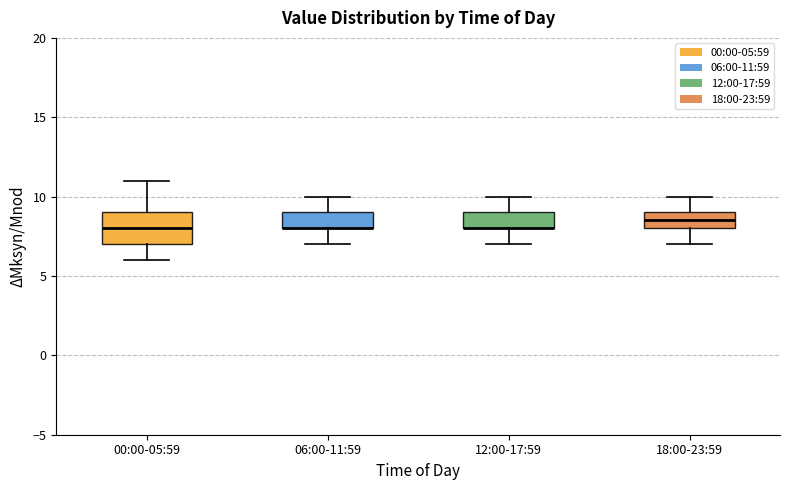

Which box is the tallest, from its lower edge to its upper edge?

00:00-05:59